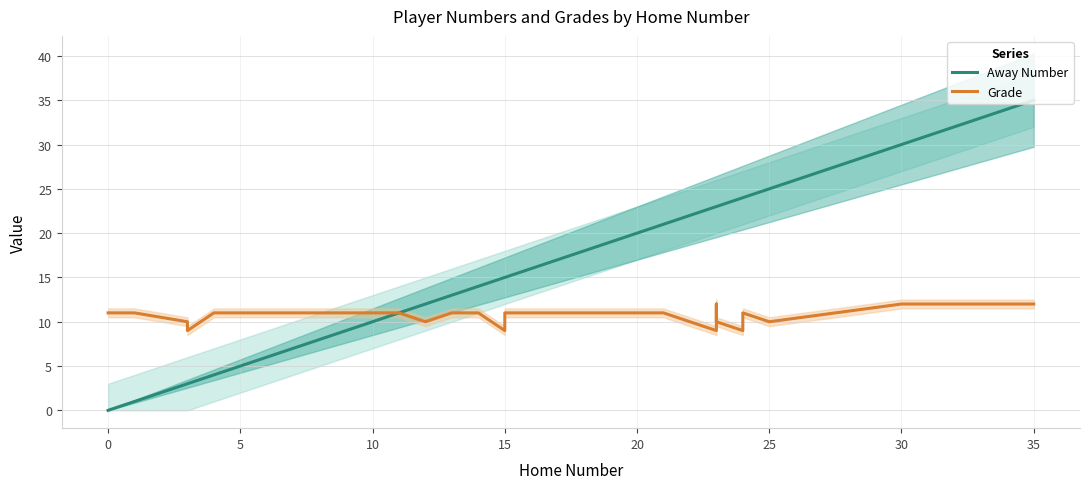

List the series in order of their overall mean, highest first.

Away Number, Grade